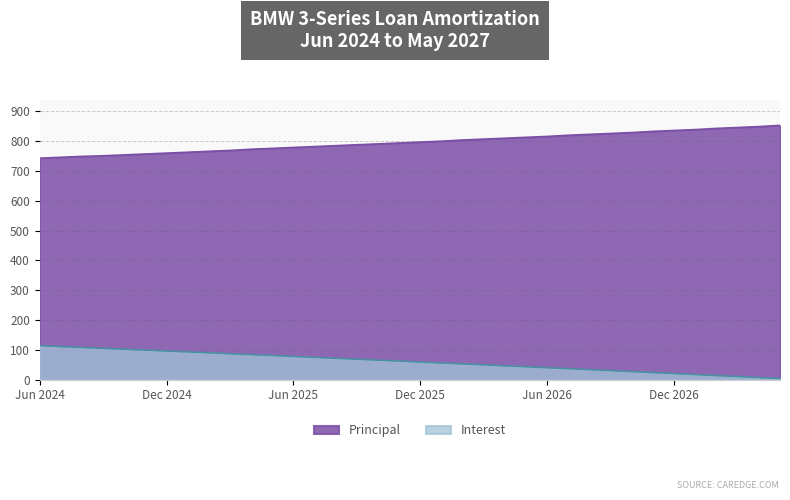

What is the minimum value shown in the chart?

3.4